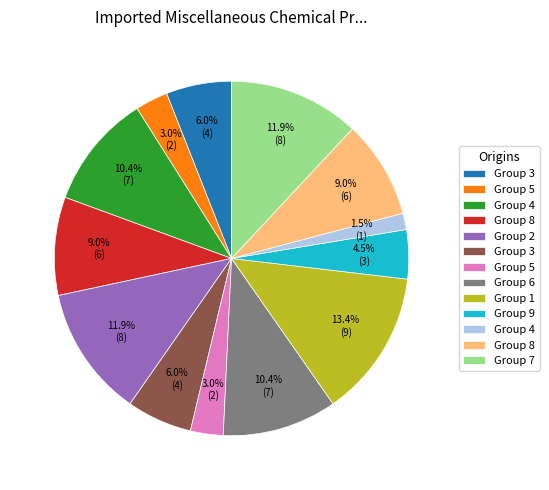

Does any single category account for the majority?

No